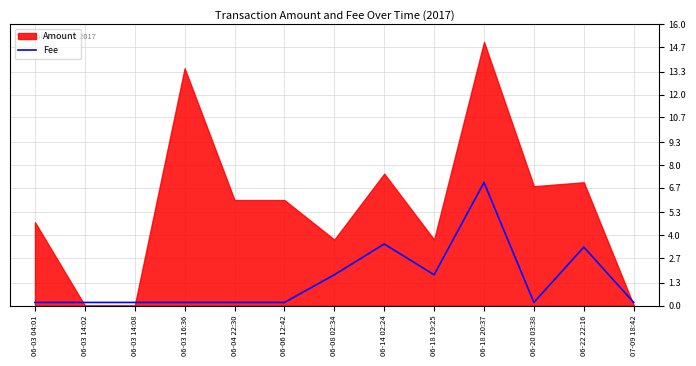

True or false: Fee has a value of 3.5 at 06-14 02:24.

True